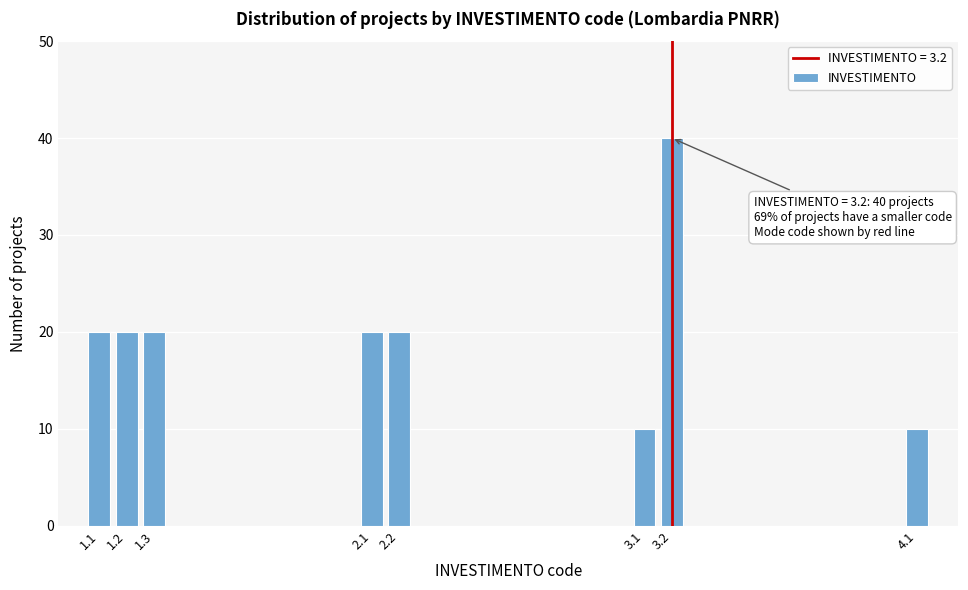

Reading left to right, what are all the values shown in this chart?

20	20	20	20	20	10	40	10